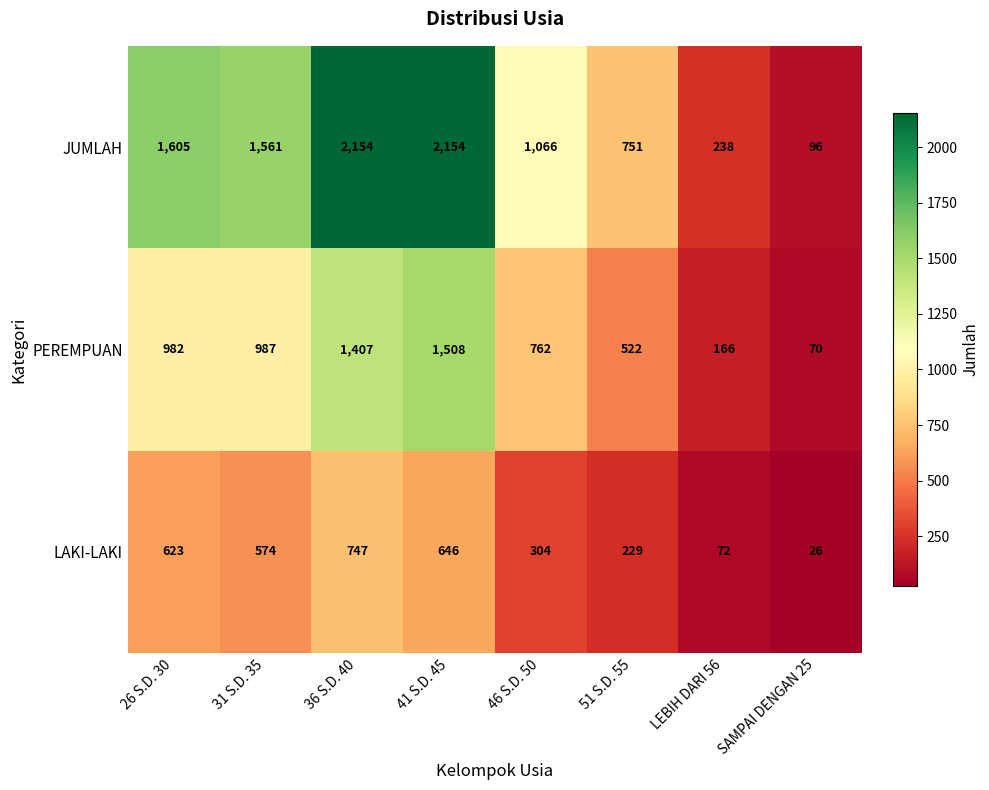

Count the number of data series in this chart.

3